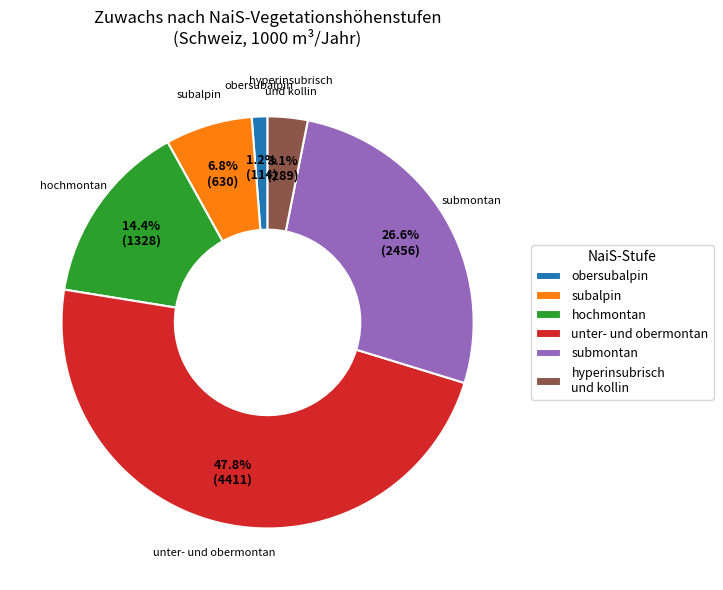

What is the largest slice in the pie chart?

unter- und obermontan